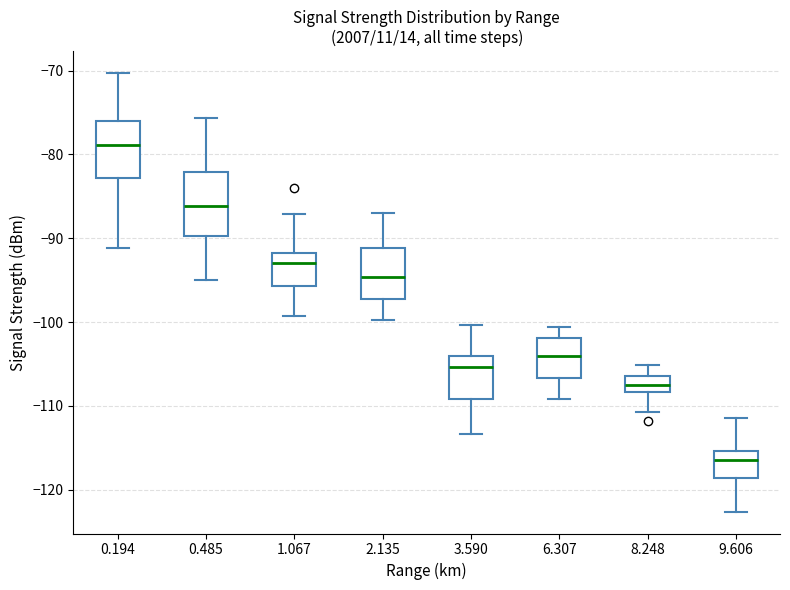

Which box's median line is the highest?

0.194